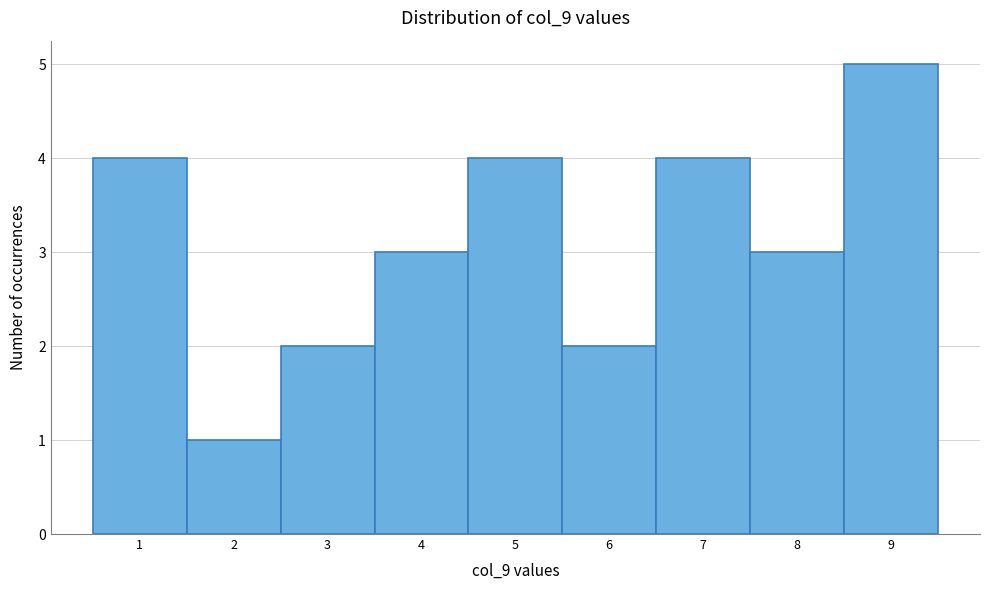

Reading left to right, list every bar in this chart as the range it spans on the x-axis followed by its height. The values are not printed on the chart, so give them approximately, as read against the axis.

0.5 to 1.5: 4
1.5 to 2.5: 1
2.5 to 3.5: 2
3.5 to 4.5: 3
4.5 to 5.5: 4
5.5 to 6.5: 2
6.5 to 7.5: 4
7.5 to 8.5: 3
8.5 to 9.5: 5